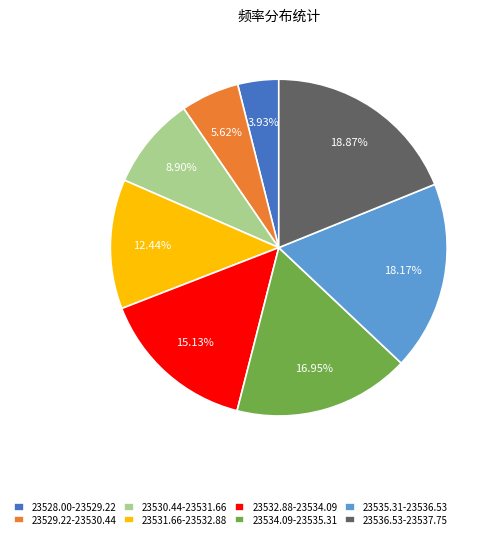

Combined, do 23530.44-23531.66 and 23532.88-23534.09 account for over 50%?

No